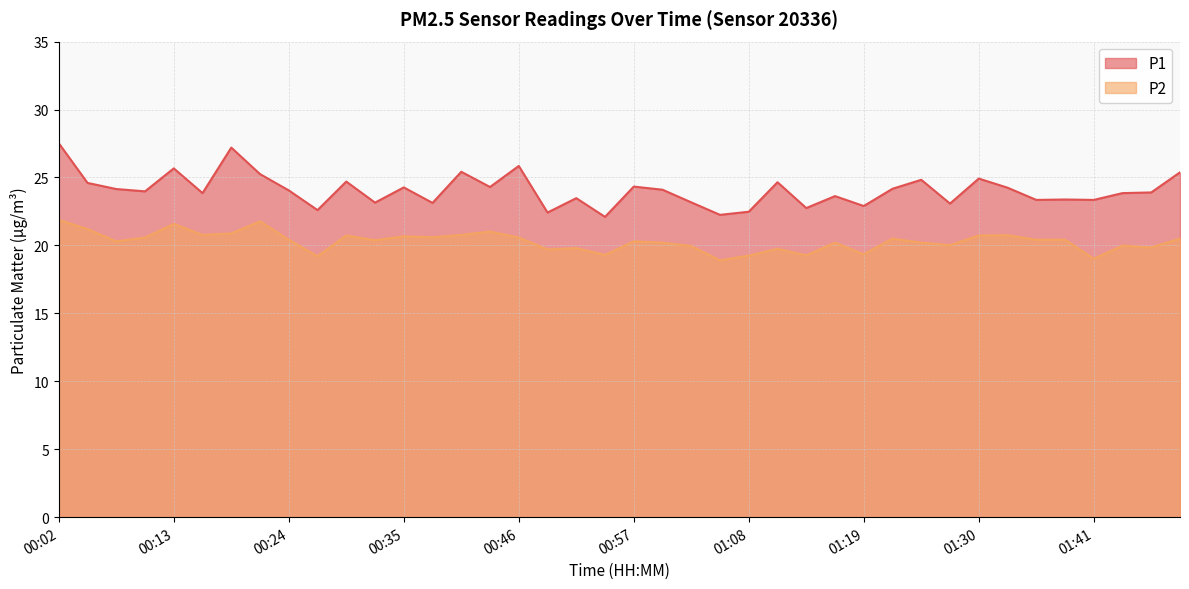

What is the label of the 15th point from the right?

01:11